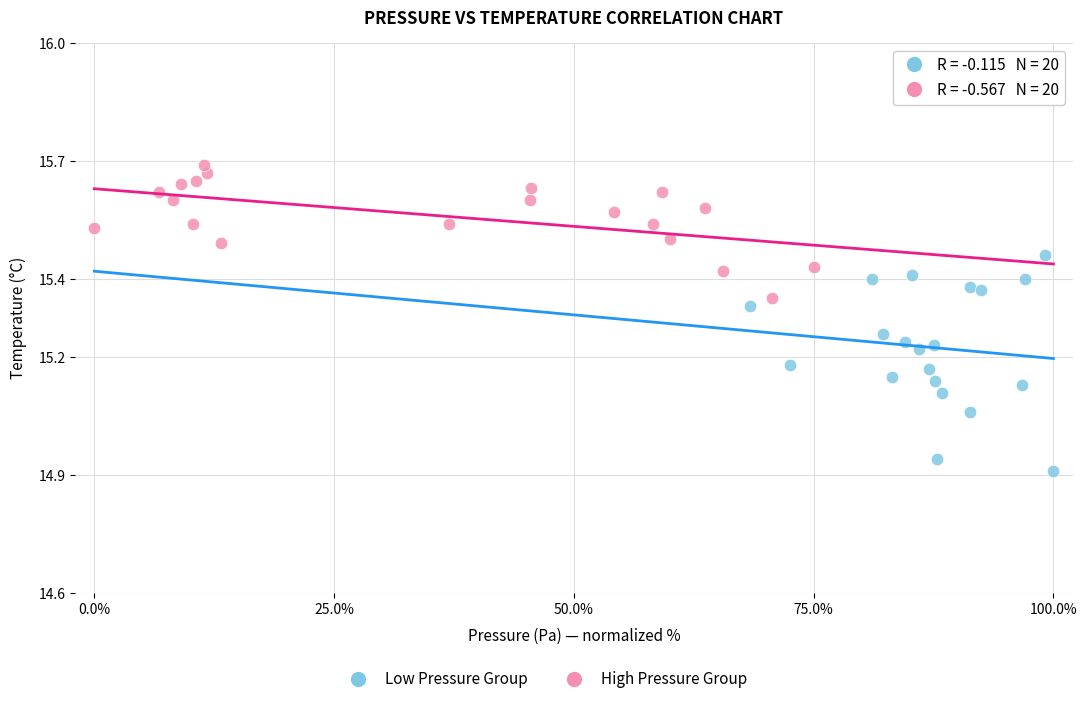

Which series reaches the maximum Y coordinate?

High Pressure Group